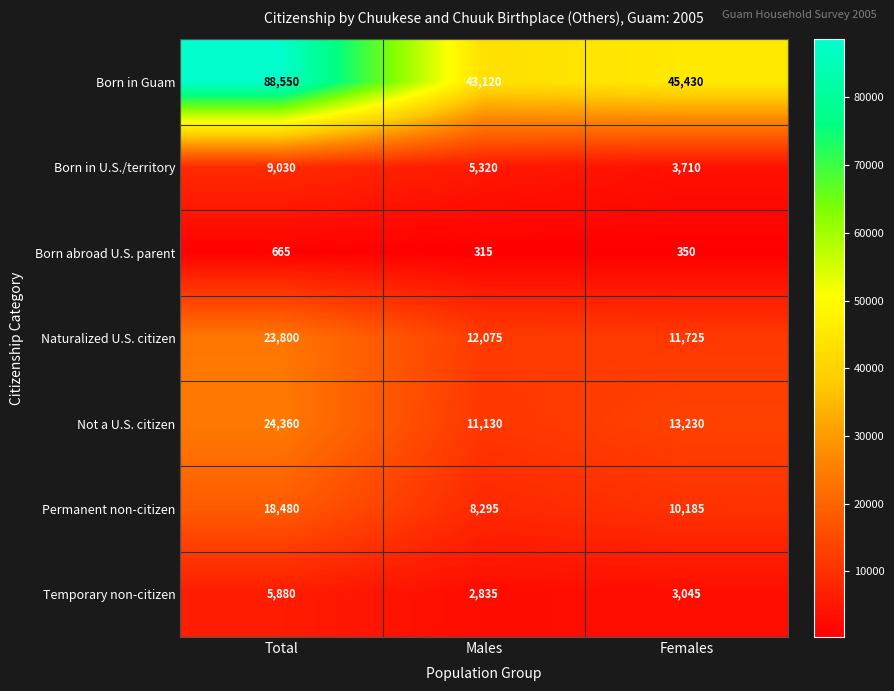

What is the maximum value shown in the chart?

88550